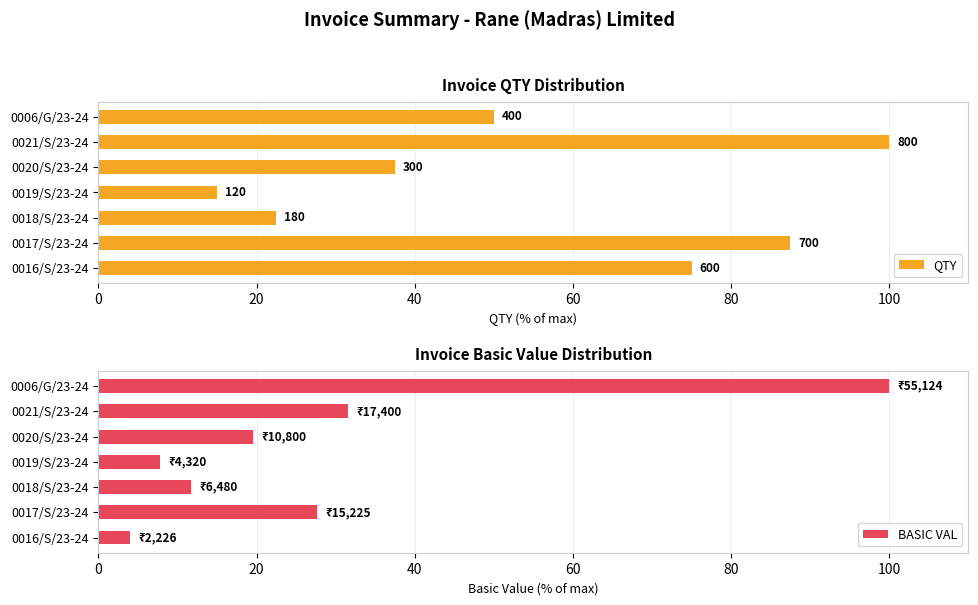

Which series has the largest total across all categories?

QTY